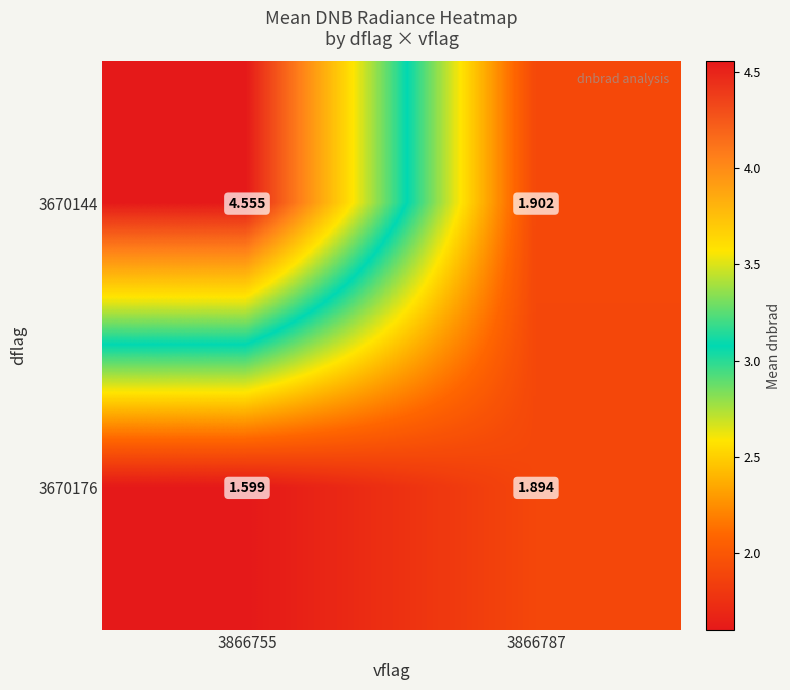

Which series has the largest total across all categories?

3670144